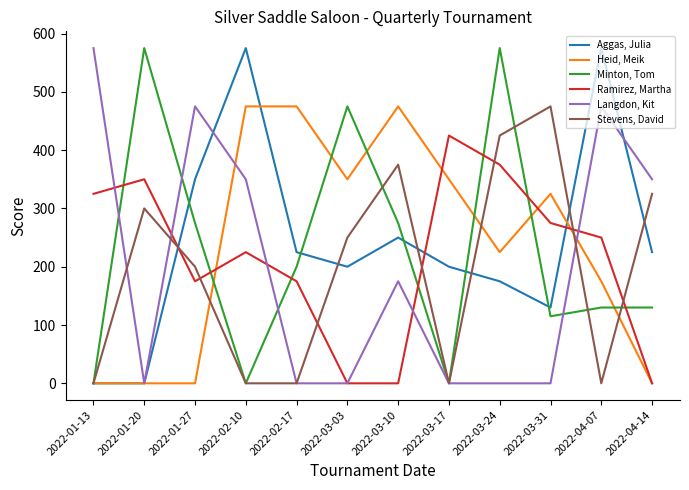

Is it true that Stevens, David equals 138 at 2022-01-27?

False